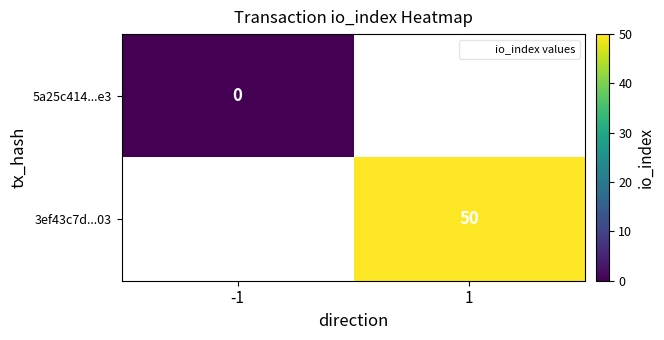

The 3ef43c7d...03 series shows 50 at 1. True or false?

True